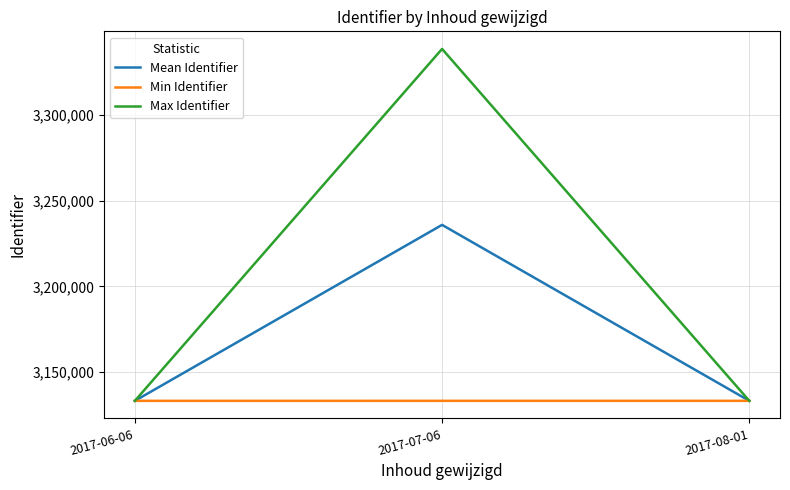

The value of Min Identifier at 2017-07-06 is 3133167.0. True or false?

True